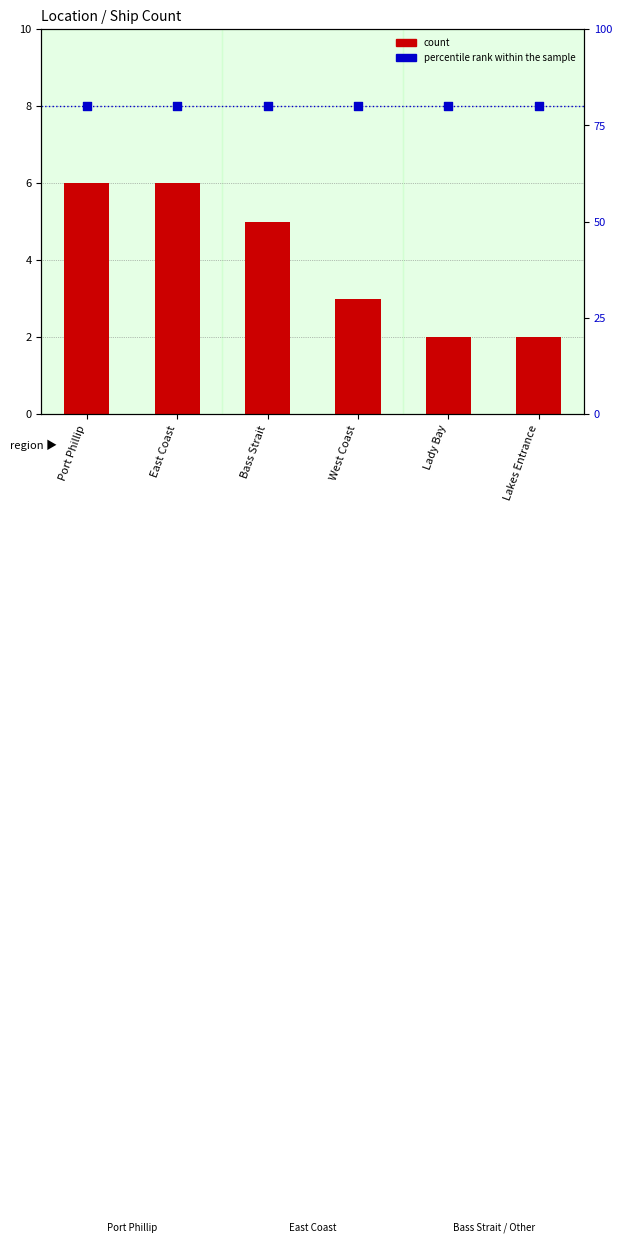

Is the value of count at East Coast greater than the value of percentile rank within the sample at Lakes Entrance?

No